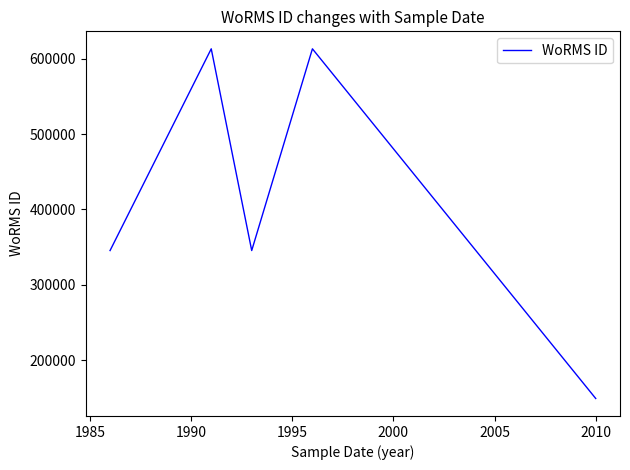

What is the greatest value displayed?

613430